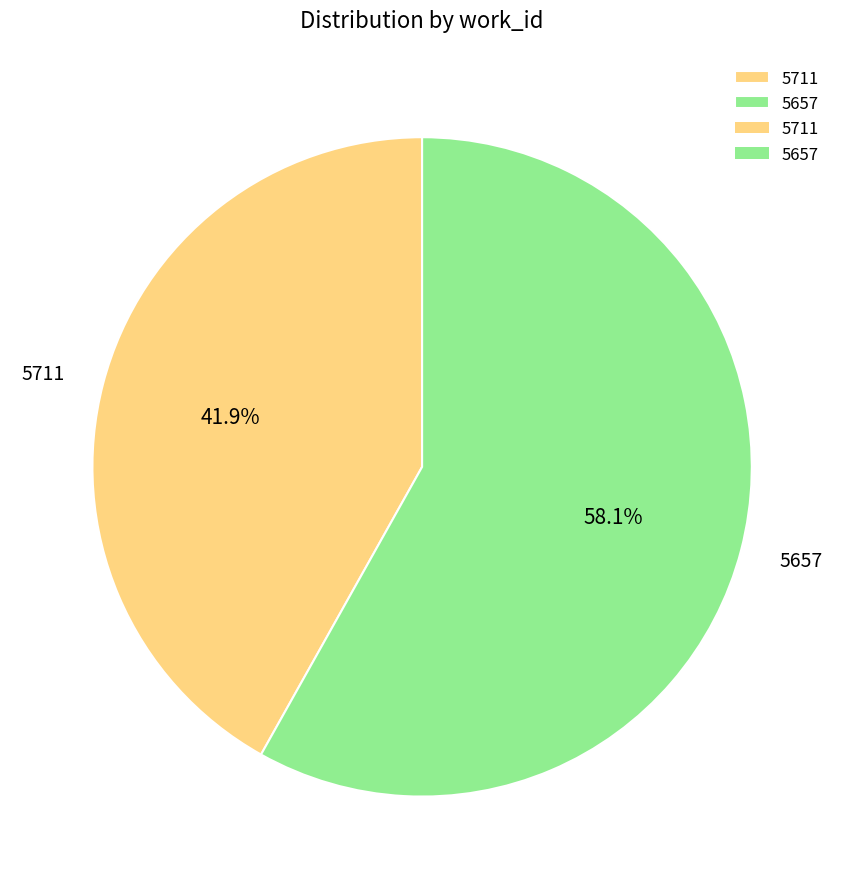

Does 5711 represent more than half of the total?

No